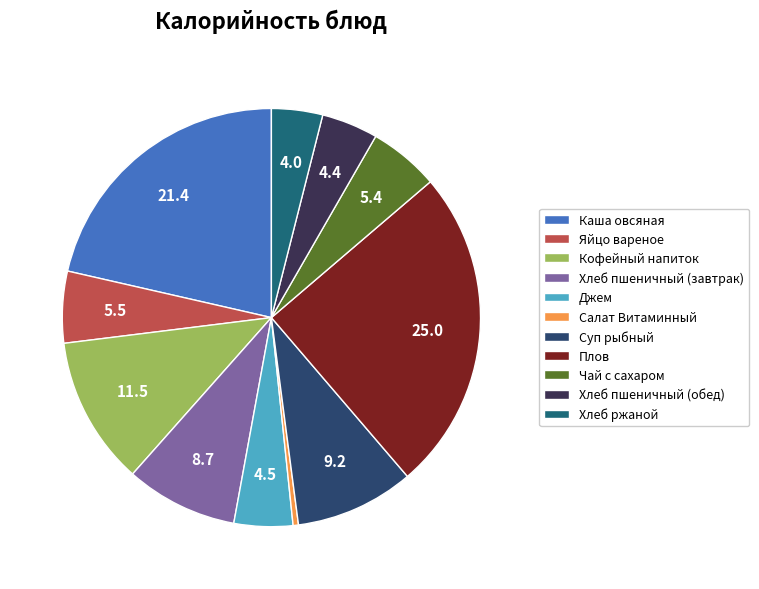

Between Плов and Джем, which is larger?

Плов